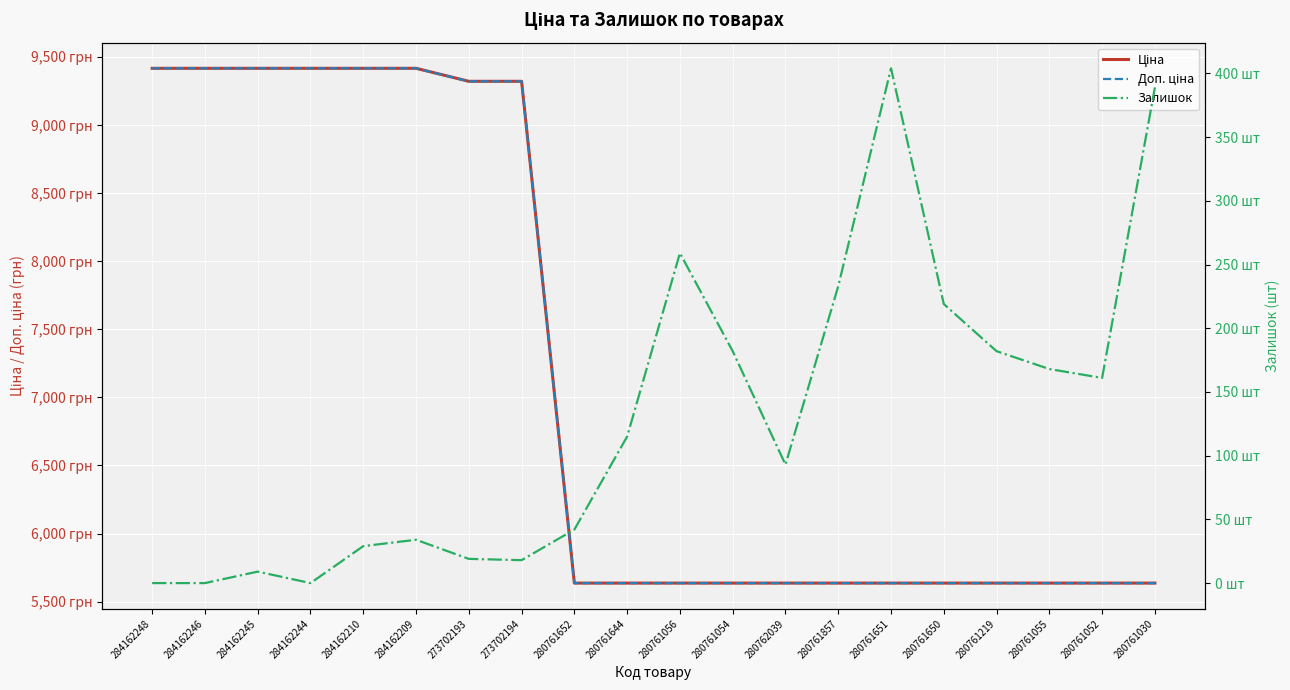

True or false: Залишок has a value of 174.1 at 280761644.

False